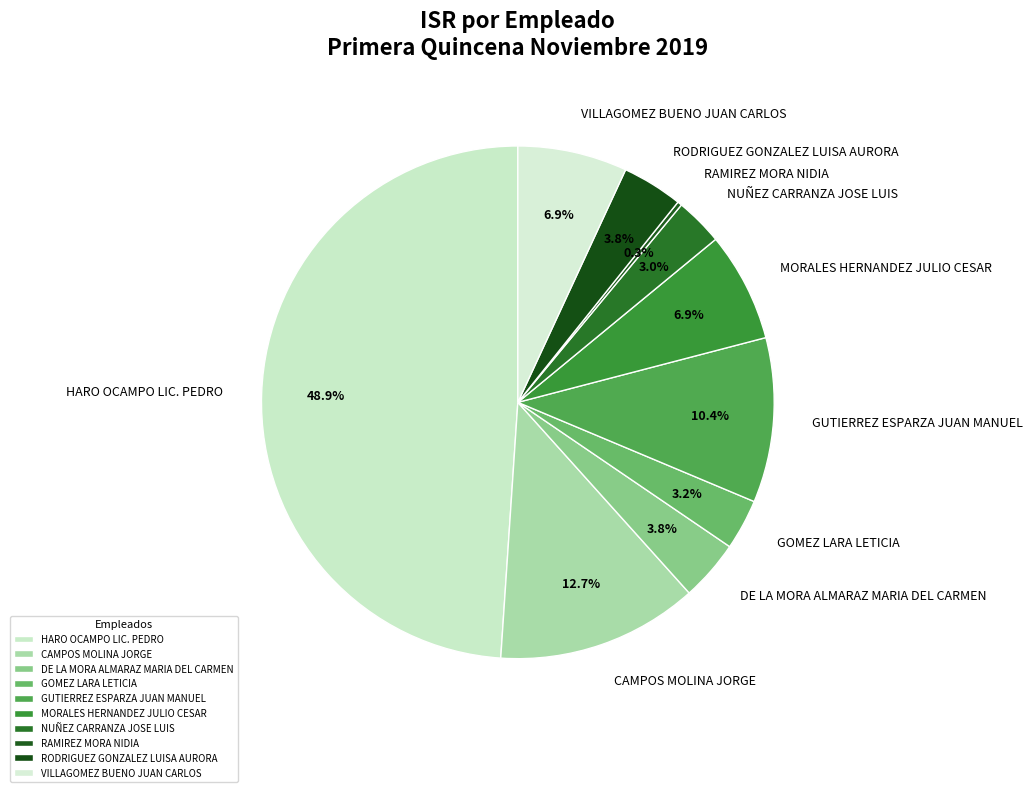

Combined, do VILLAGOMEZ BUENO JUAN CARLOS and HARO OCAMPO LIC. PEDRO account for over 50%?

Yes